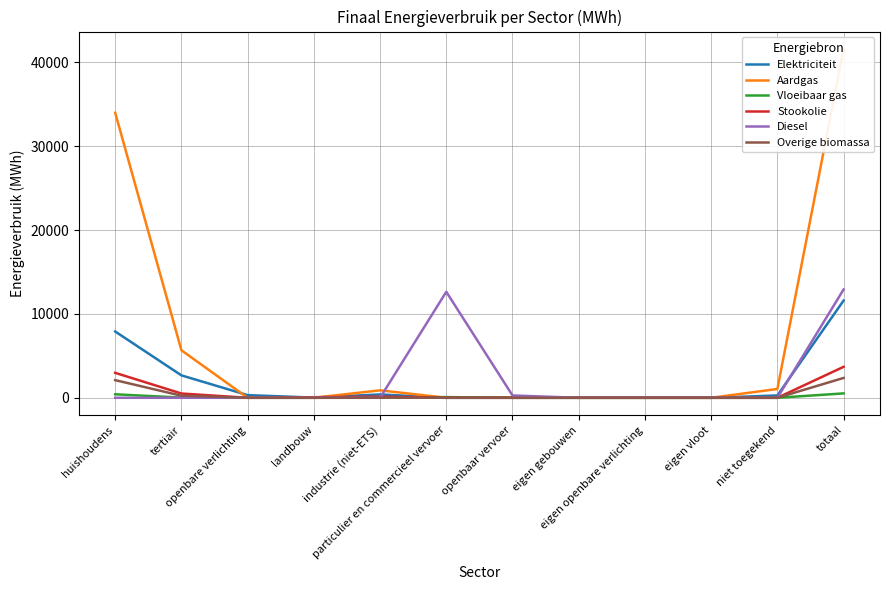

True or false: Elektriciteit and Overige biomassa intersect in this chart.

False